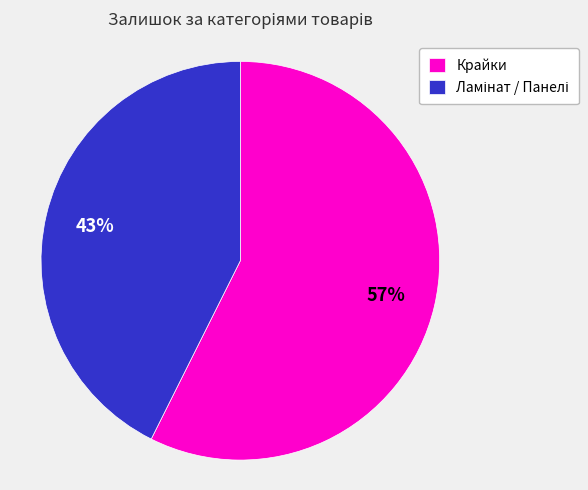

What is the largest slice in the pie chart?

Крайки